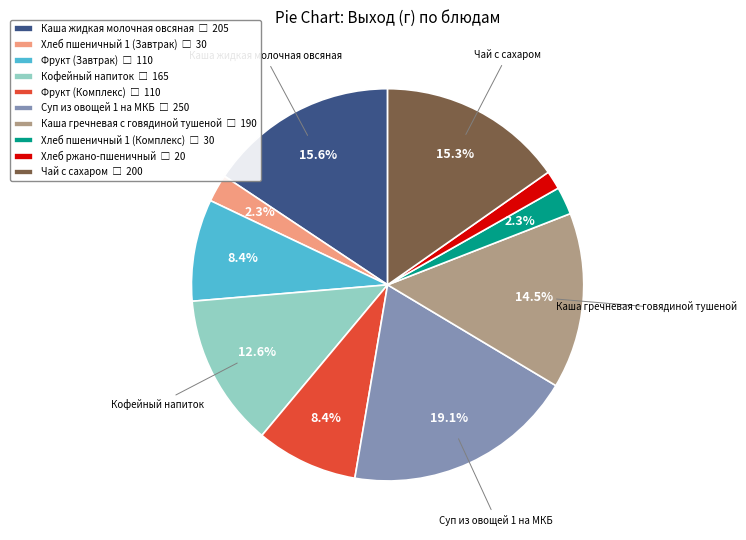

Which has a higher value, Фрукт (Комплекс) or Хлеб пшеничный 1 (Комплекс)?

Фрукт (Комплекс)